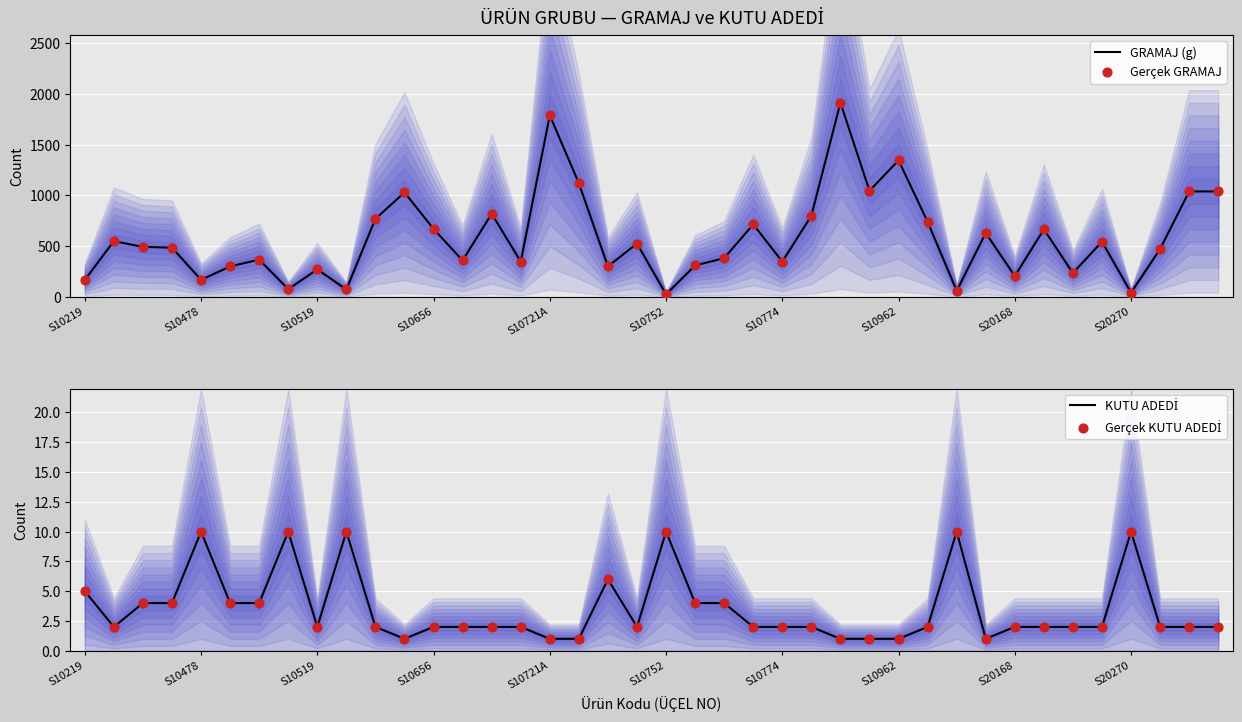

Which series reaches the minimum Y coordinate?

KUTU ADEDİ